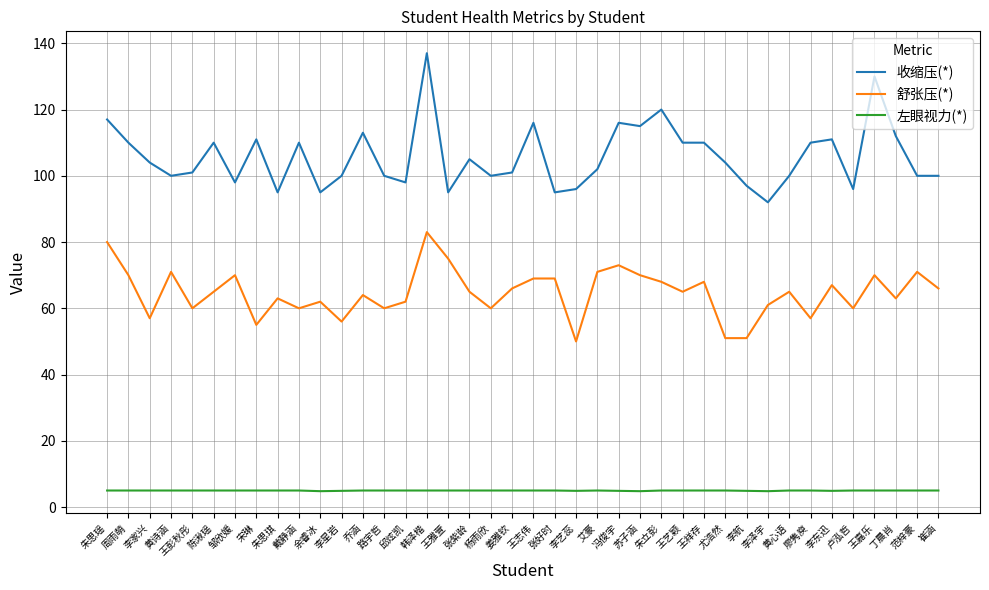

True or false: 左眼视力(*) and 舒张压(*) intersect in this chart.

False